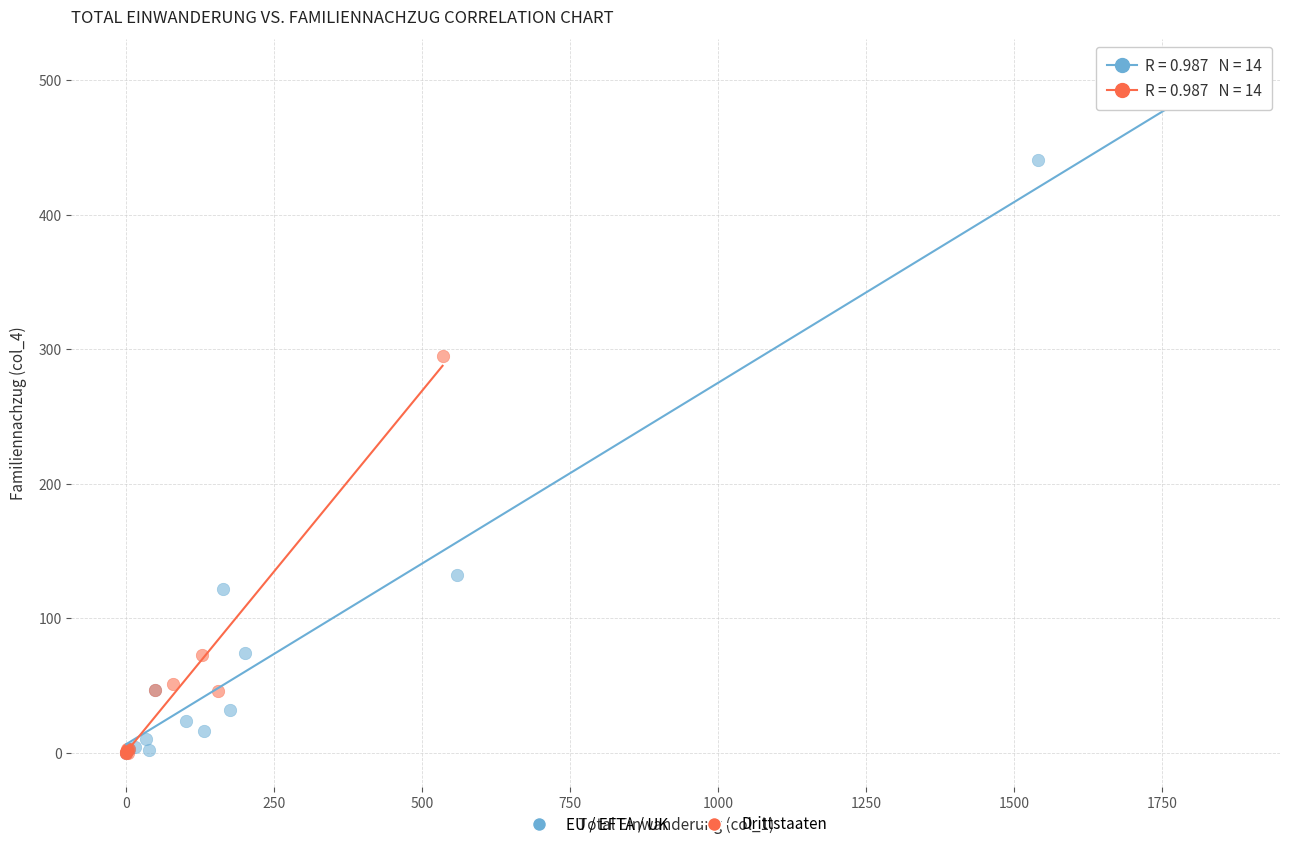

Which series has the widest spread of Y values?

EU / EFTA / UK